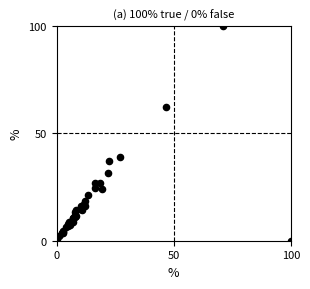

What Y value in the scatter plot is closest to 50?

39.2